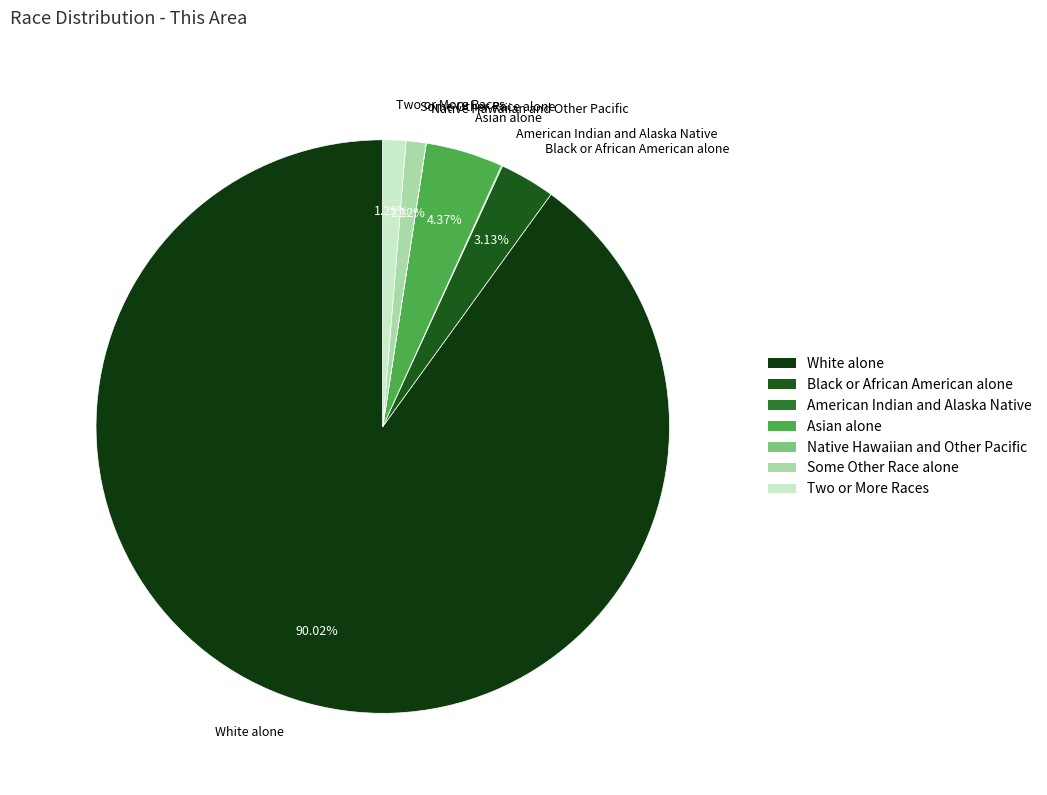

Combined, do White alone and Black or African American alone account for over 50%?

Yes